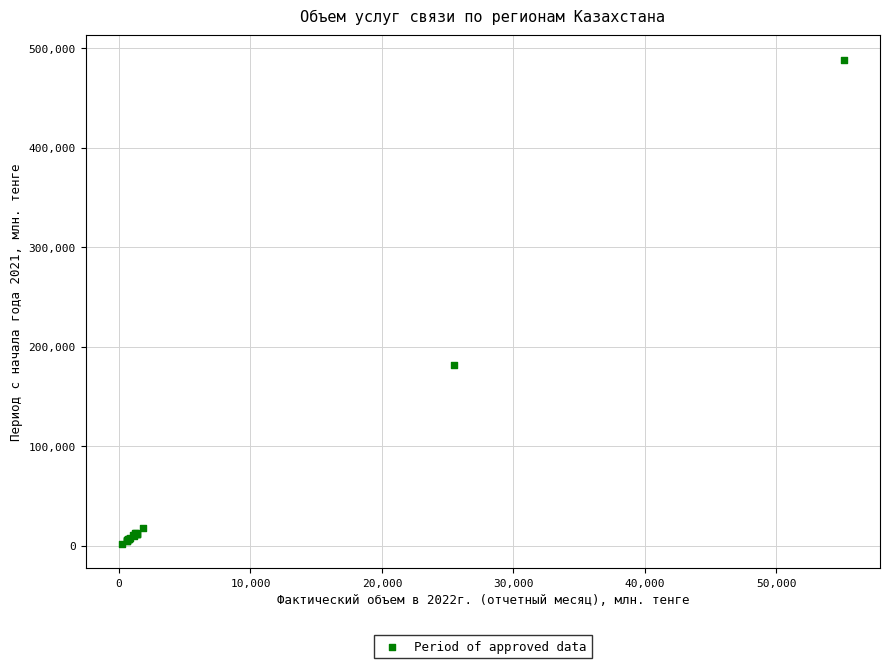

What Y value in the scatter plot is closest to 245017?

181398.2